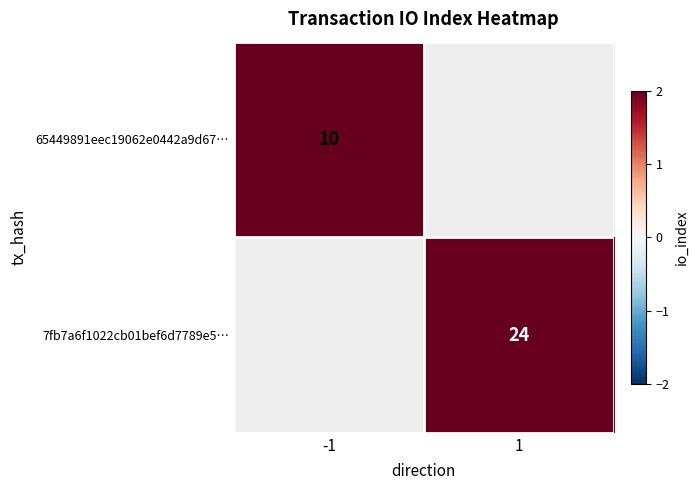

The 65449891eec19062e0442a9d67… series shows 3 at -1. True or false?

False